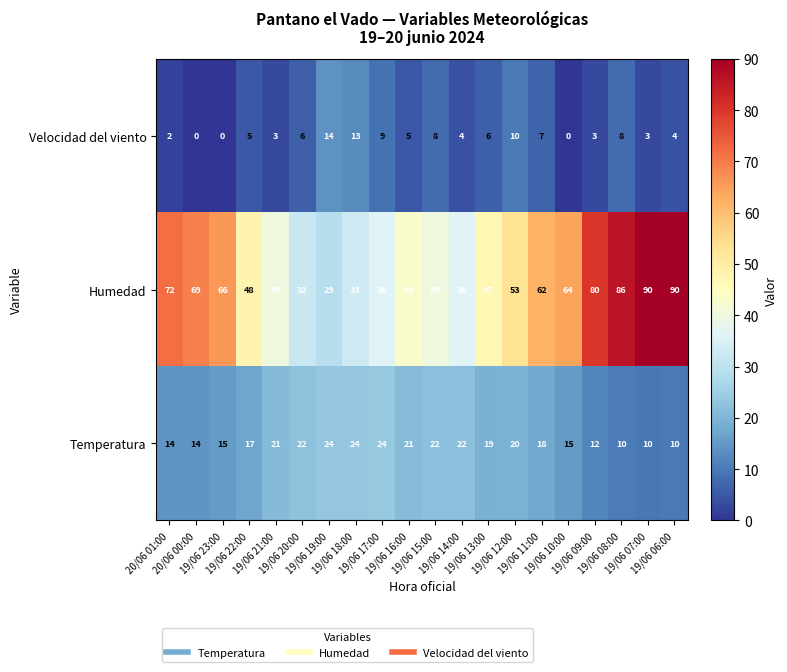

Which series has the largest range (max minus min)?

Humedad